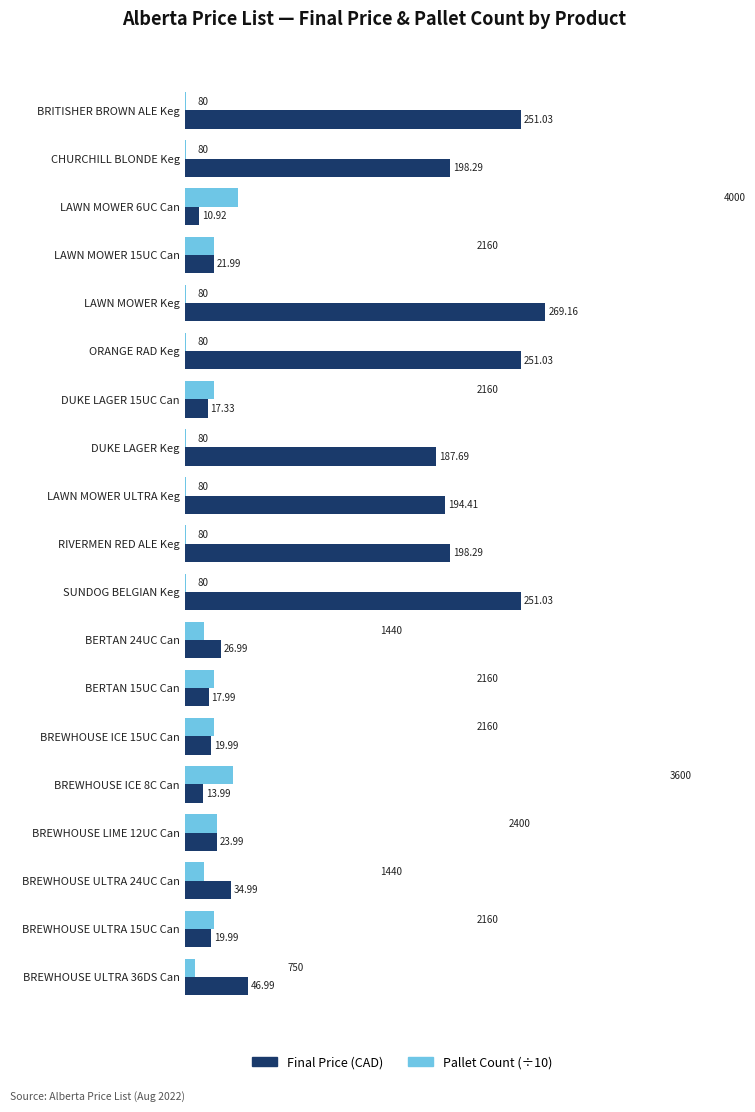

What is the average value of the Pallet Count (÷10) series?

13.2